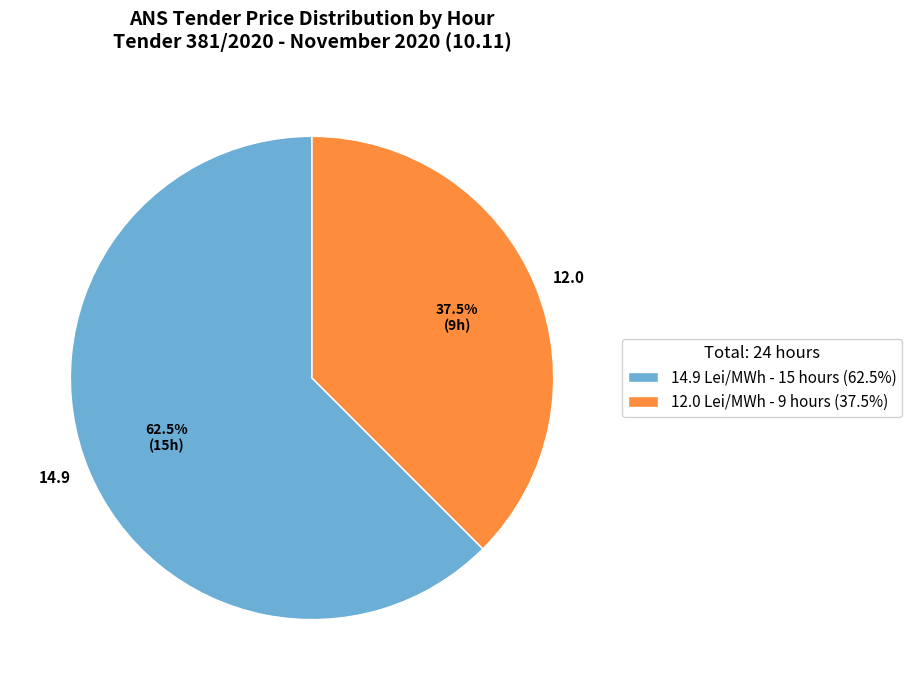

Rank the categories by value from lowest to highest.

12.0, 14.9